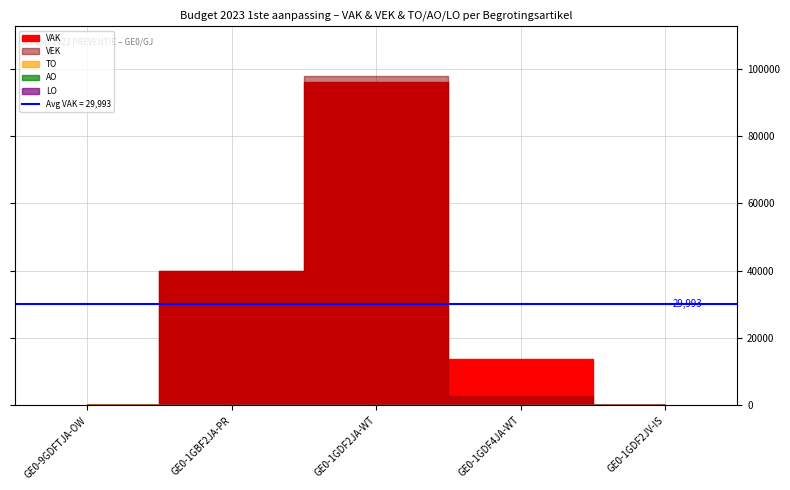

Reading left to right, what are all the values shown in this chart?

VAK: 0	40000	96115	13850	0
VEK: 0	40000	97891	2888	0
TO: 455	0	0	0	0
AO: 0	0	0	0	0
LO: 0	0	0	0	0